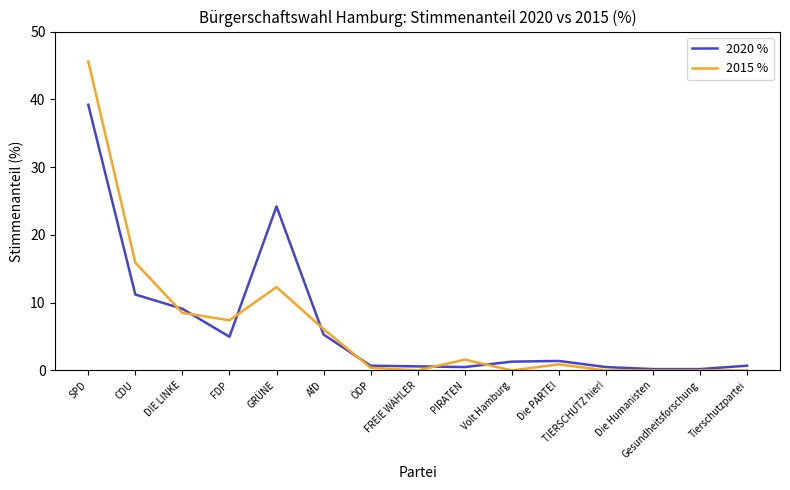

Which series has the largest range (max minus min)?

2015 %